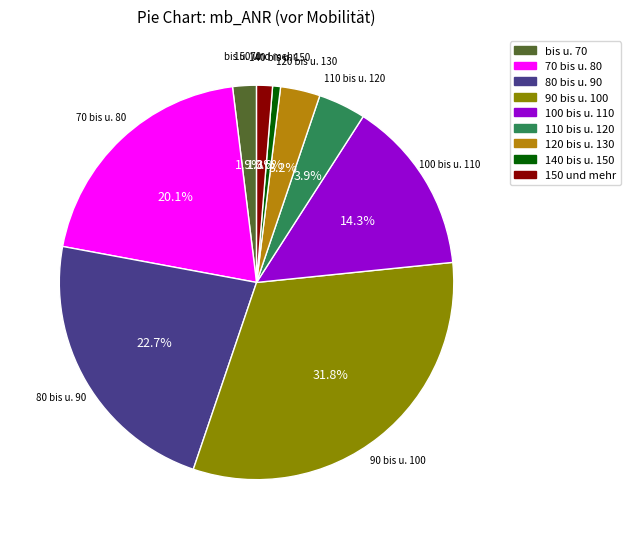

What percentage is NOT represented by 140 bis u. 150?

99.4%